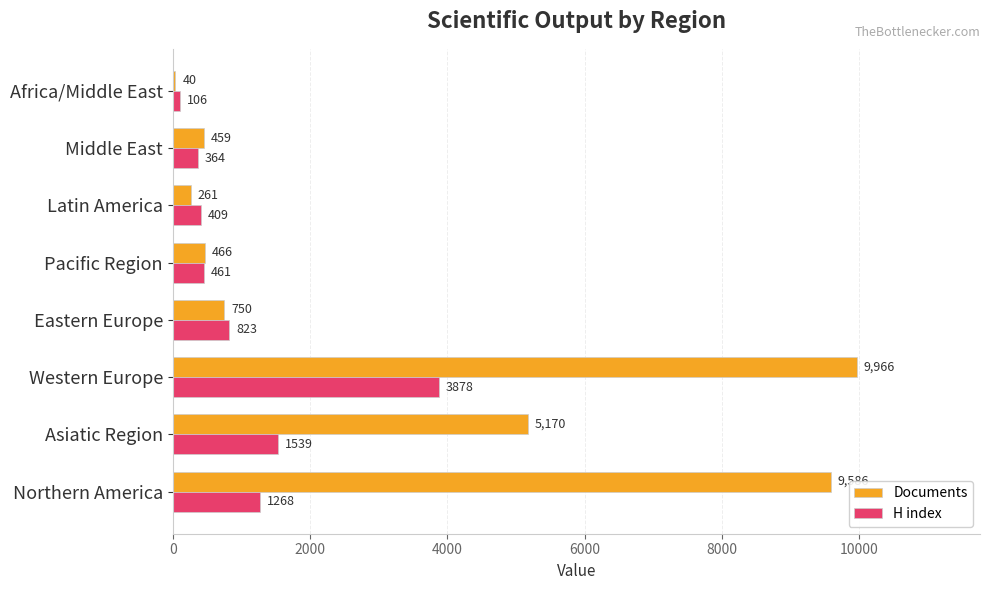

Which series has the largest total across all categories?

Documents